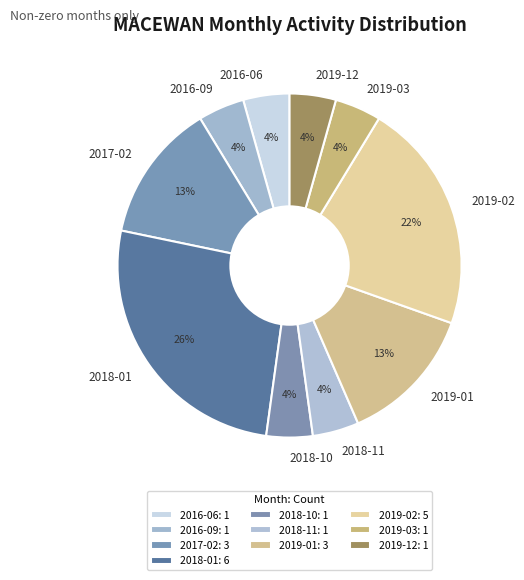

To the nearest percent, what portion does 2018-11 represent?

4%